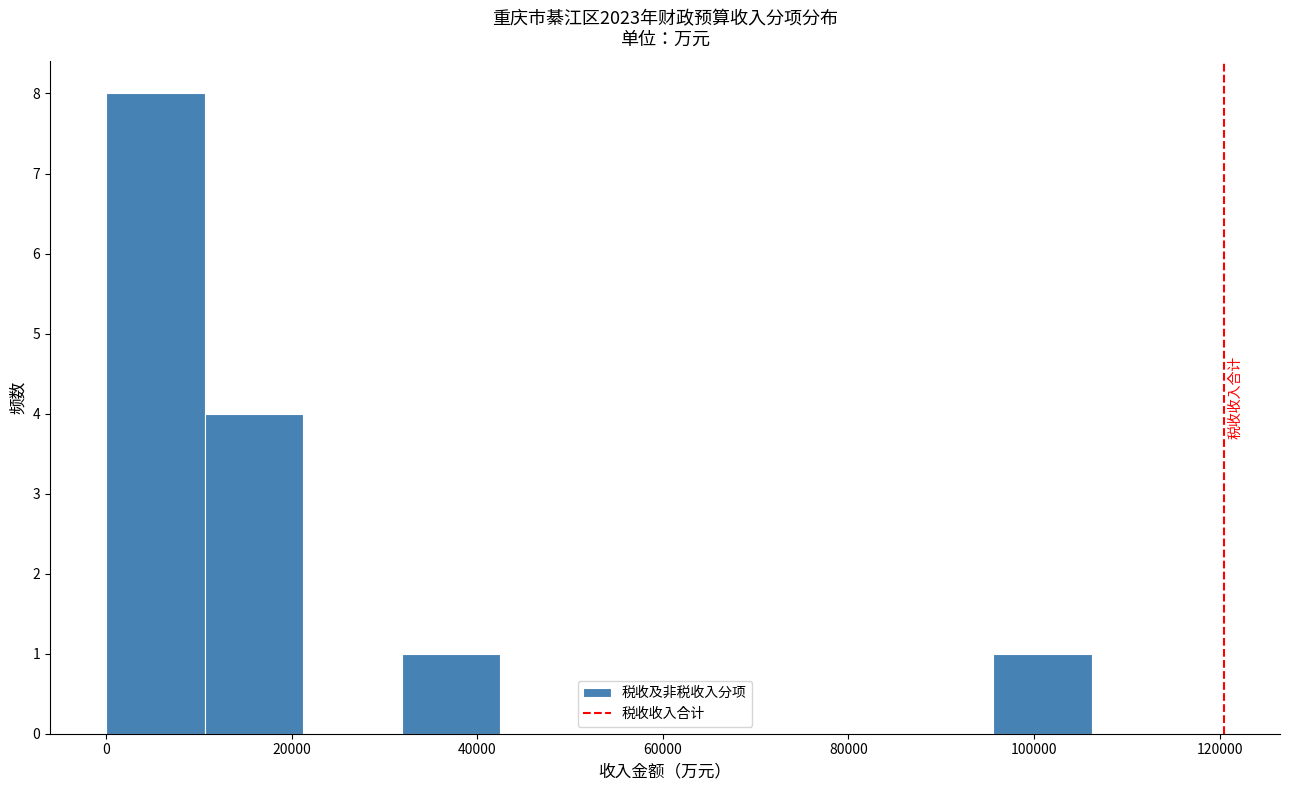

Reading left to right, transcribe this chart: for each bar, give the range it covers on the x-axis and its height. Neither the bar edges nor the heights are printed on the chart, so give them approximately, as read against the axes.

0 to 10000: 8
10000 to 22000: 4
22000 to 32000: 0
32000 to 42000: 1
42000 to 54000: 0
54000 to 64000: 0
64000 to 74000: 0
74000 to 84000: 0
84000 to 96000: 0
96000 to 106000: 1